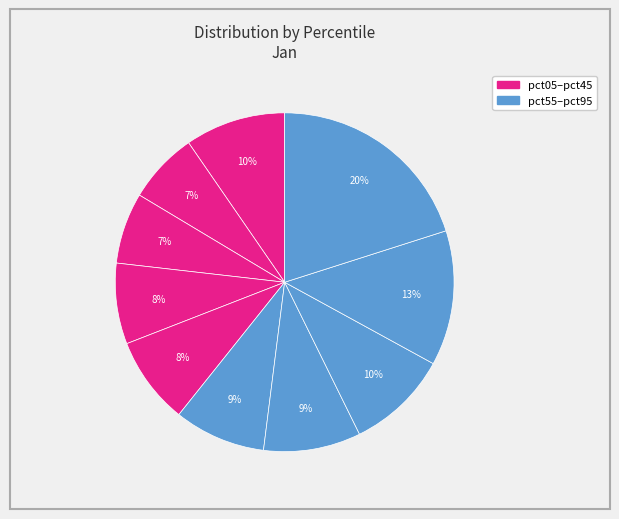

How many segments does this pie chart have?

10